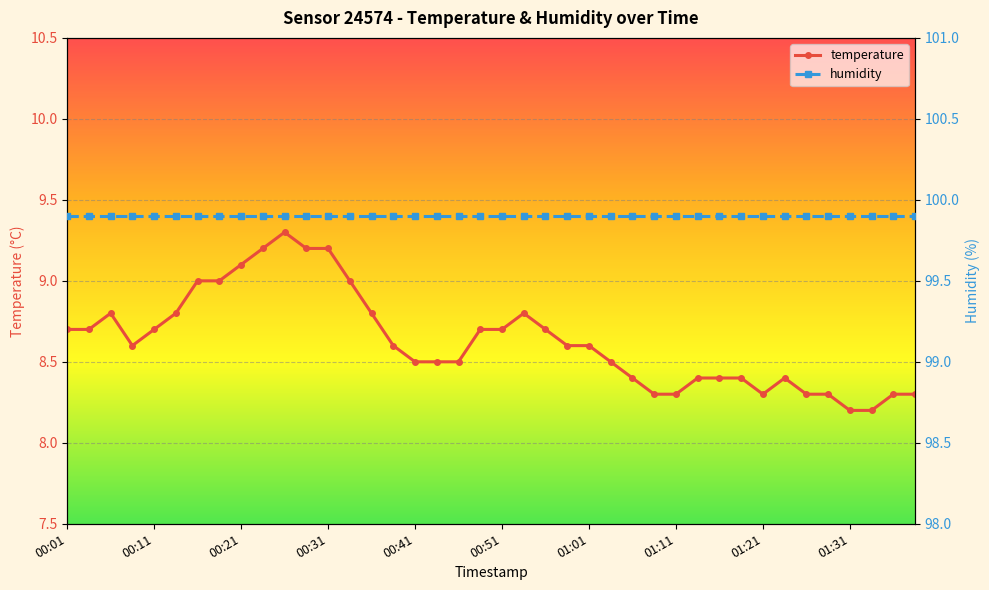

What are all the series names shown in the legend?

temperature, humidity